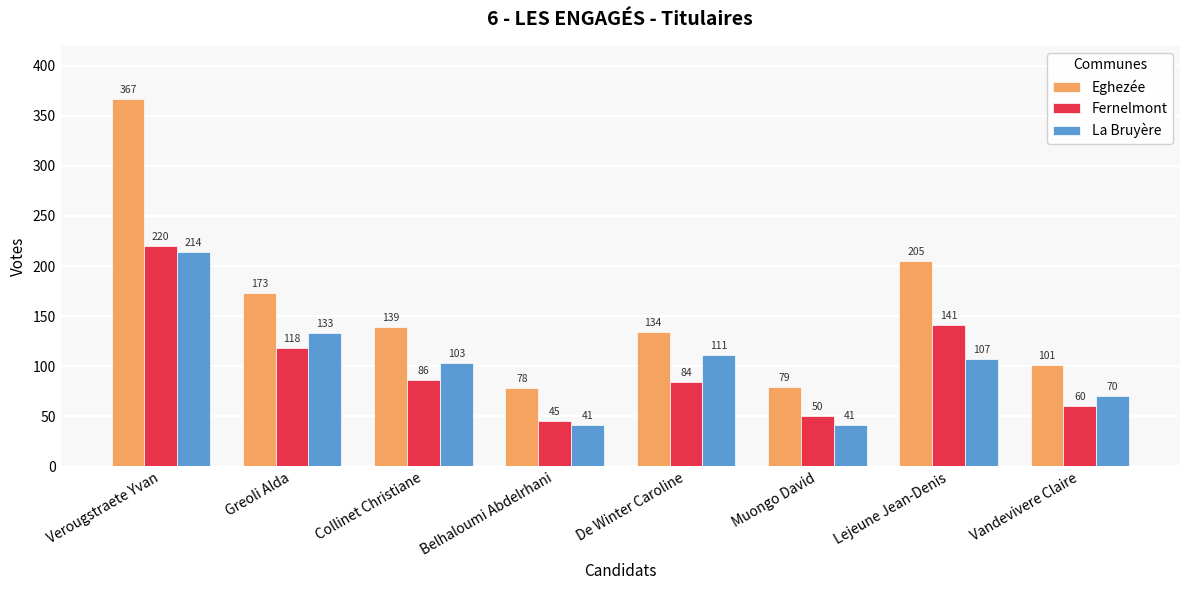

The value of La Bruyère at Verougstraete Yvan is 214. True or false?

True